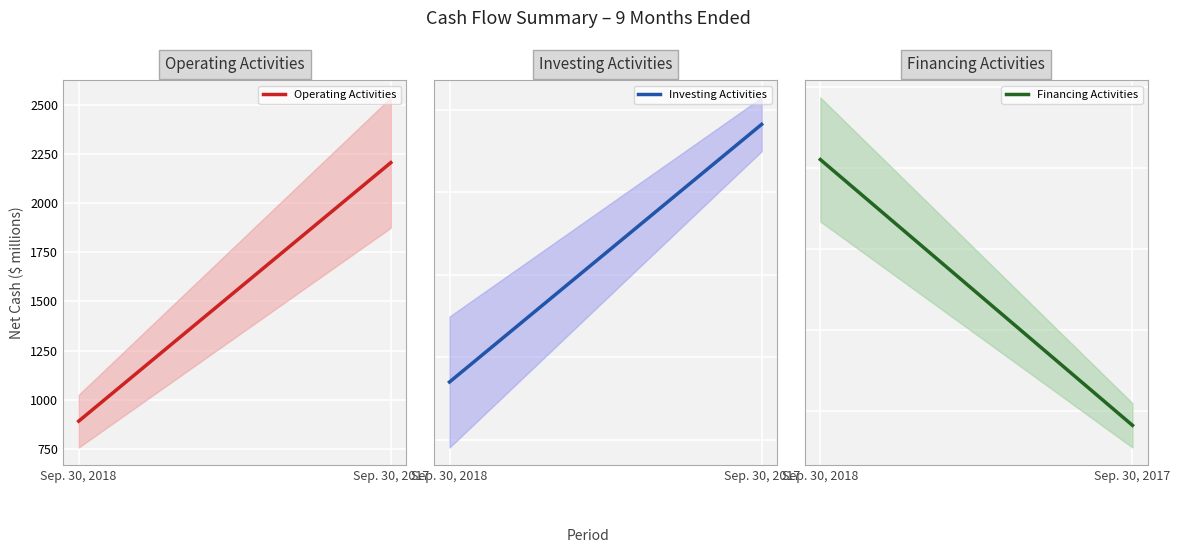

What is the maximum value shown in the chart?

5102